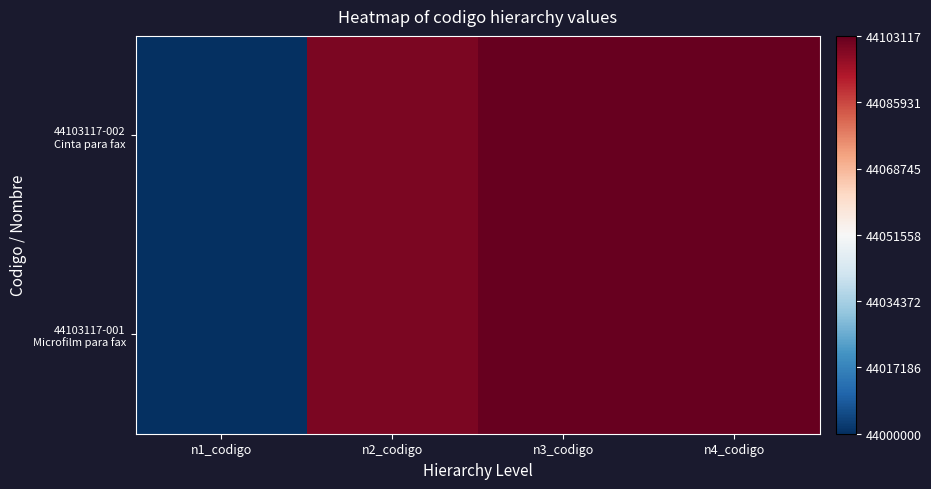

How many series are shown in this chart?

2